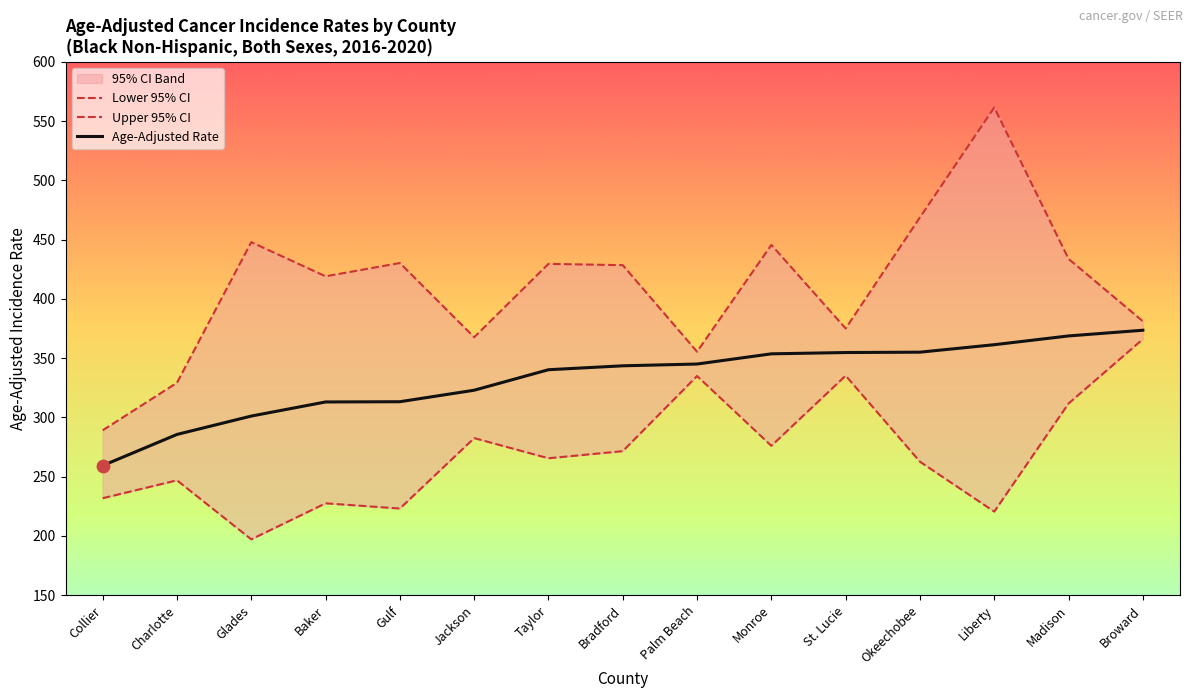

What is the total value across all series at Glades?

946.0